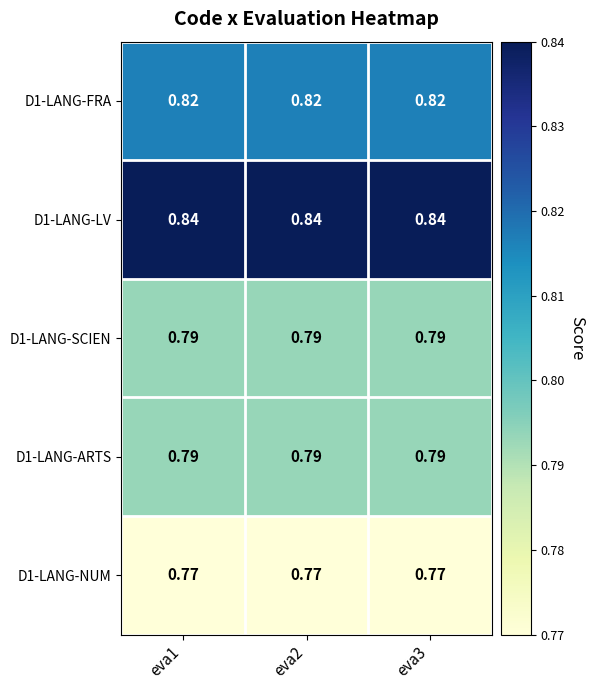

Count the number of categories in the chart.

3